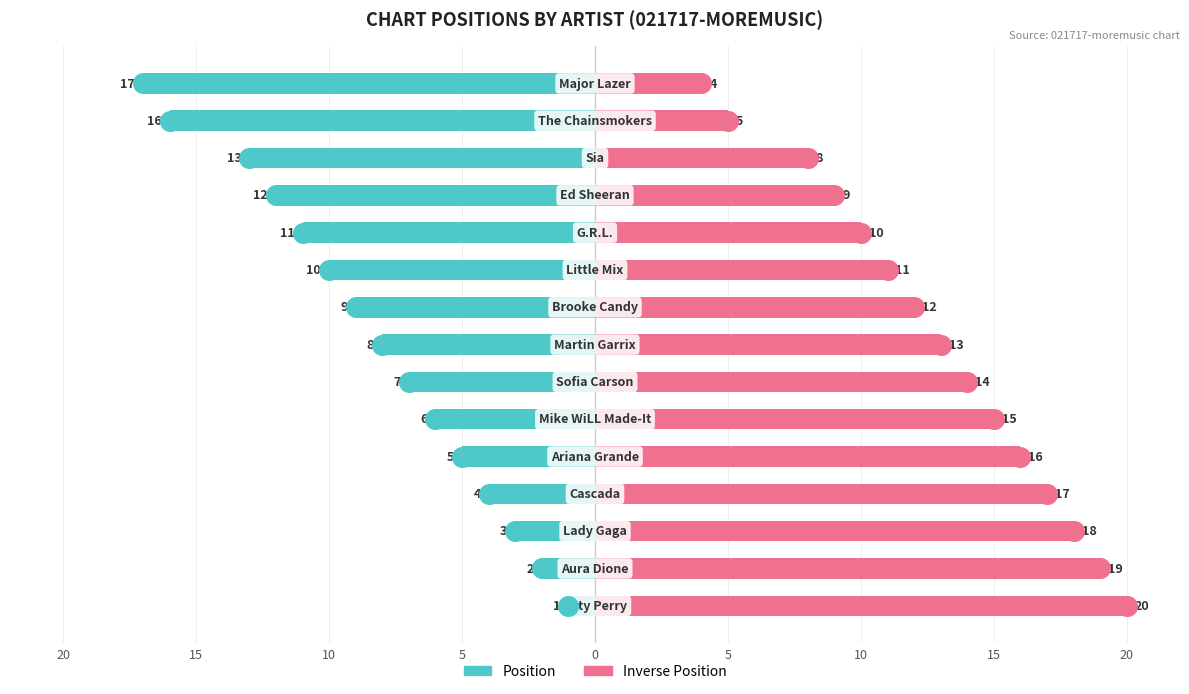

Which series has the largest Y range (max minus min)?

Position